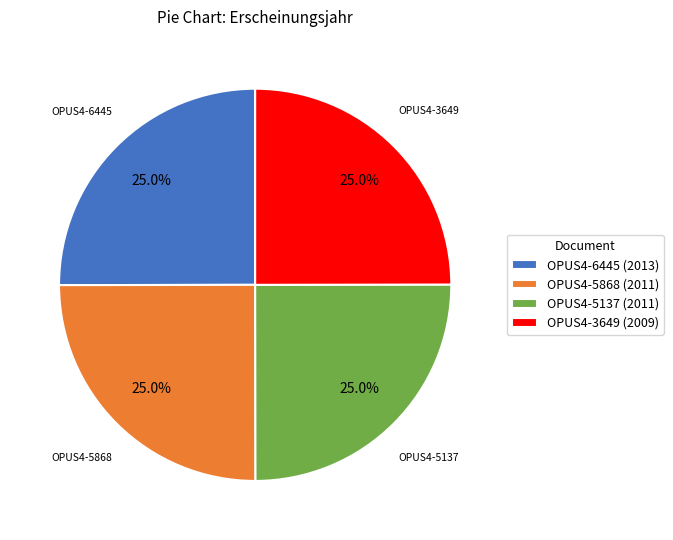

True or false: OPUS4-5137 accounts for 25% of the total.

True